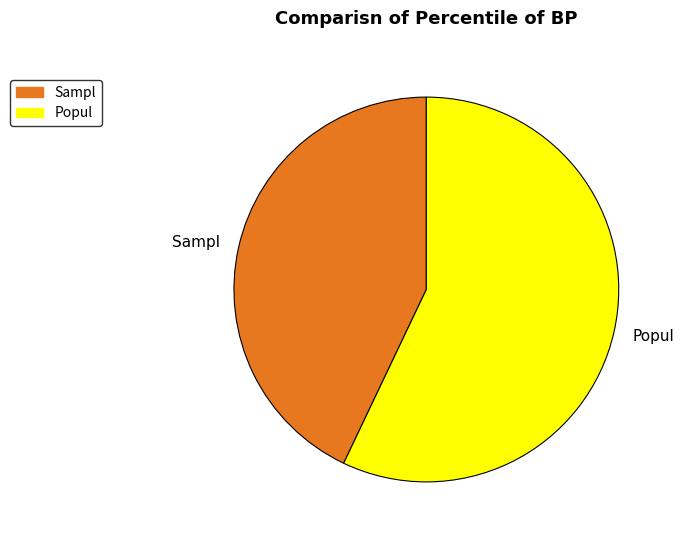

Is it true that Sampl is 30% of the pie?

False